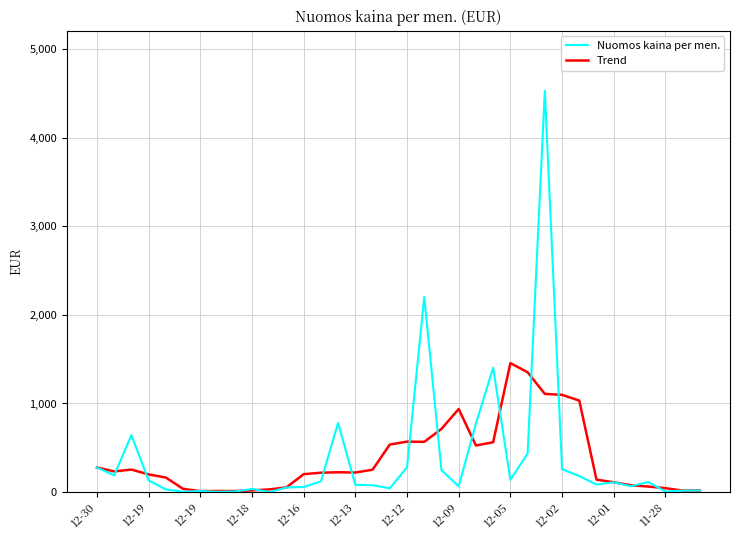

What is the difference between the second highest and second lowest values in the Trend series?

1341.5